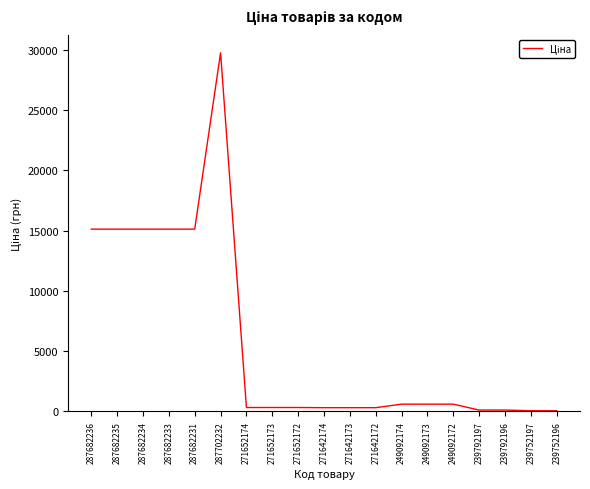

Which category has the highest value across all series?

287702232